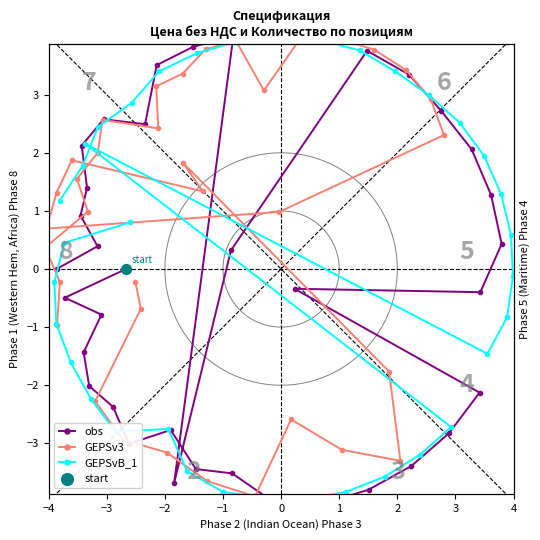

What are all the series names shown in the legend?

obs, GEPSv3, GEPSvB_1